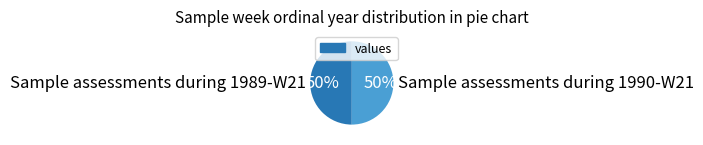

Is the sum of Sample assessments during 1990-W21 and Sample assessments during 1989-W21 greater than half?

Yes